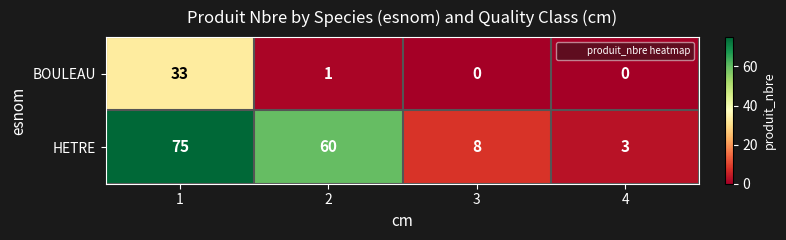

Reading right to left, list all the values displayed in this chart.

BOULEAU: 4=0	3=0	2=1	1=33
HETRE: 4=3	3=8	2=60	1=75